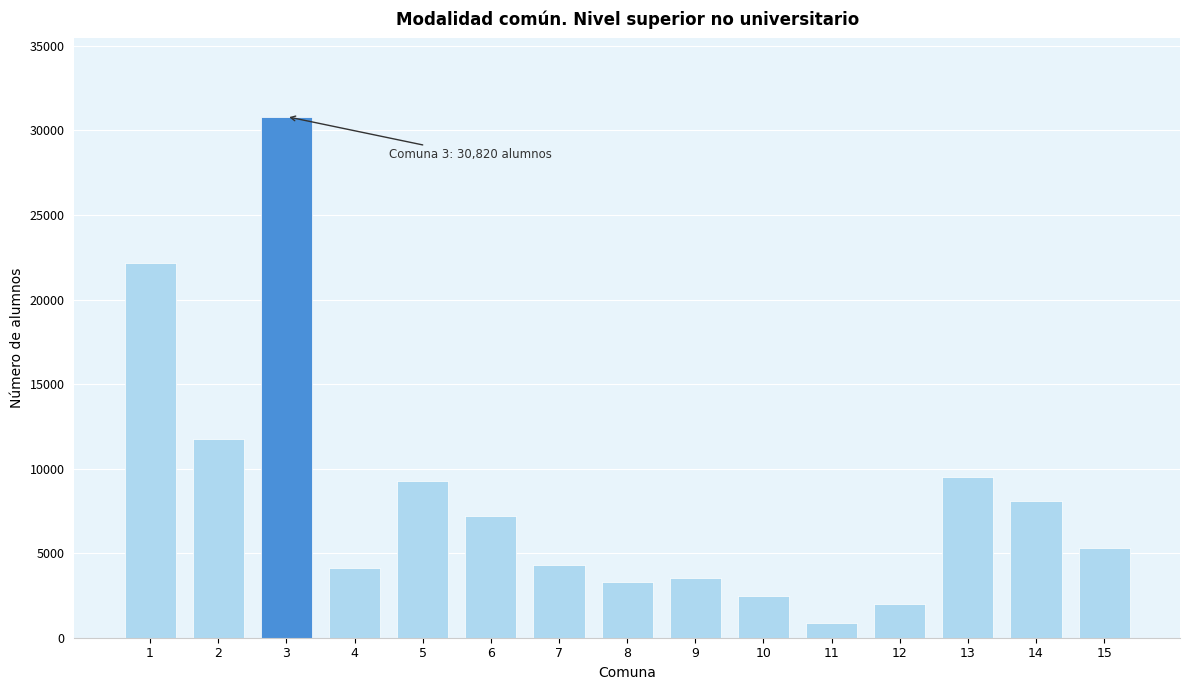

Reading right to left, what are all the values shown in this chart?

15=5324	14=8098	13=9528	12=2018	11=887	10=2477	9=3540	8=3324	7=4330	6=7219	5=9291	4=4108	3=30820	2=11754	1=22171